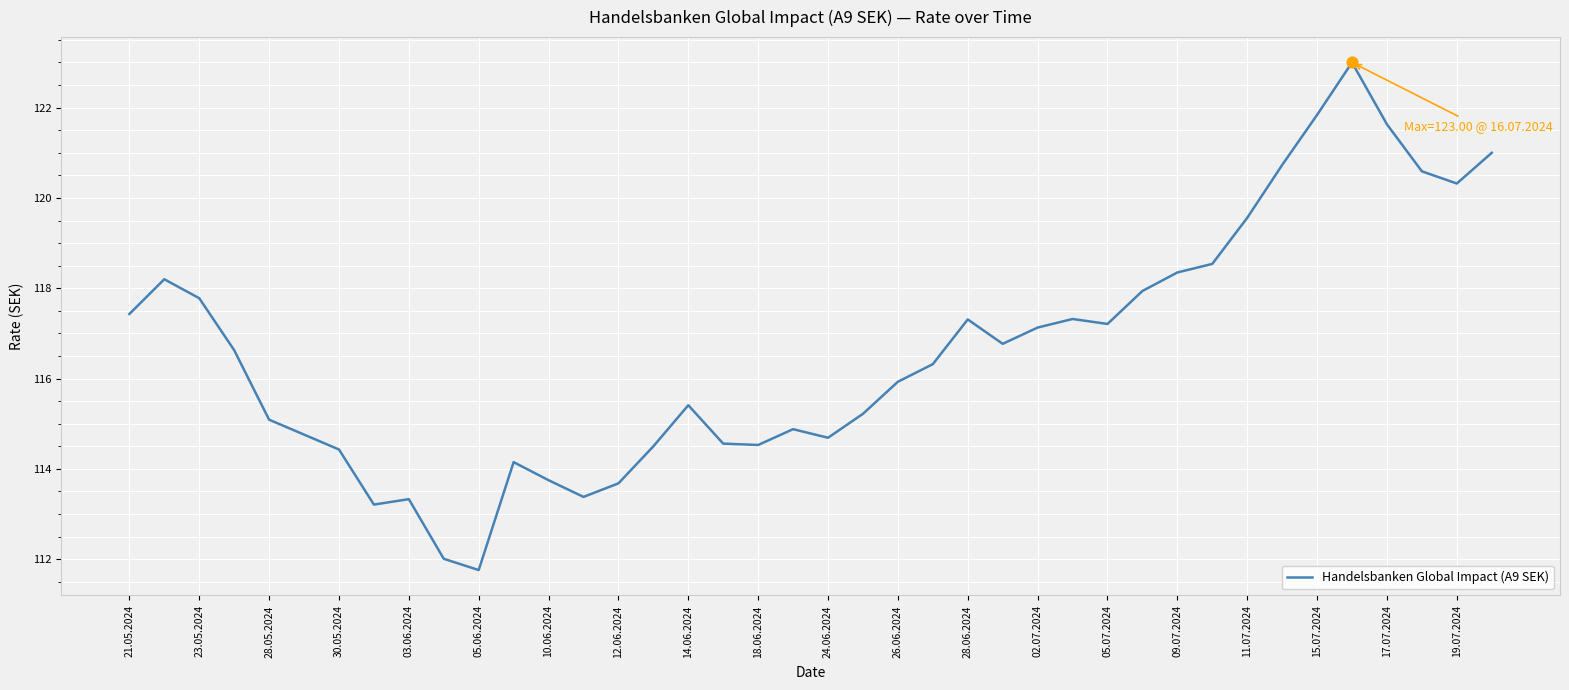

What is the smallest value displayed?

111.8